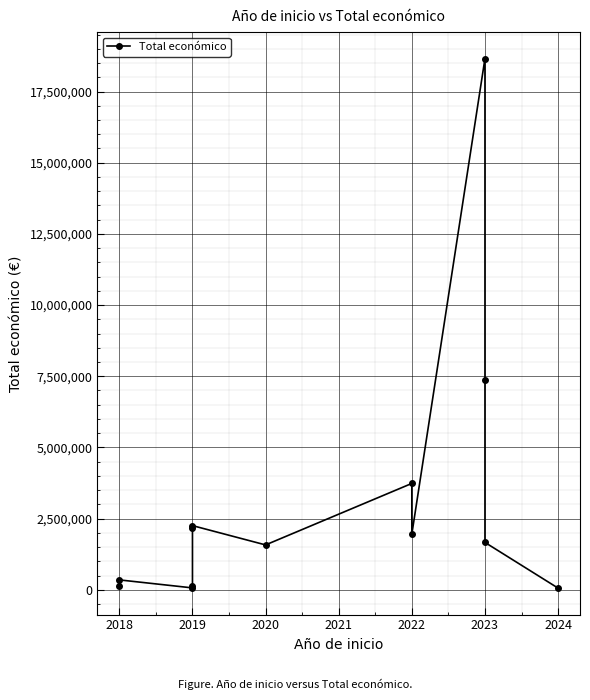

Reading right to left, what are all the values shown in this chart?

60000	1664600	7352422	18656636	1954580	3736434	1576774	2254468	2179363	133702	67361	348210	144750